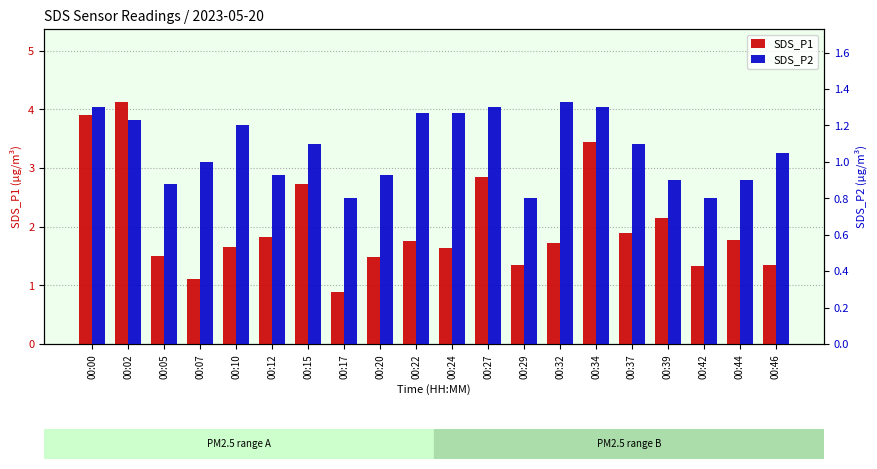

At 00:22, list the series in order from smallest to largest.

SDS_P2, SDS_P1